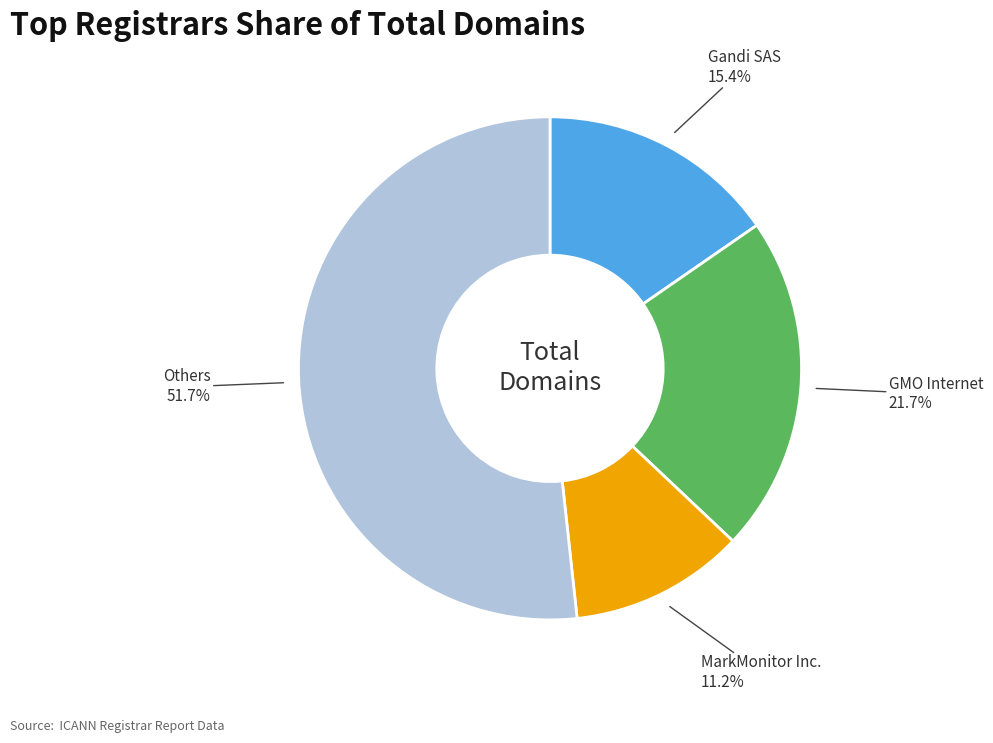

Is there any slice that represents more than half of the pie?

Yes